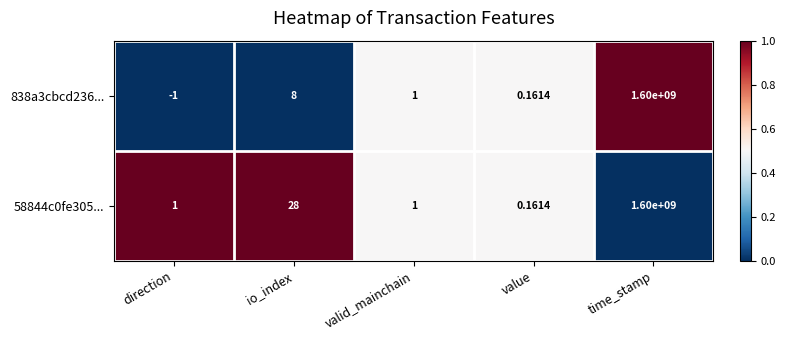

At how many categories does at least one series exceed 0?

5